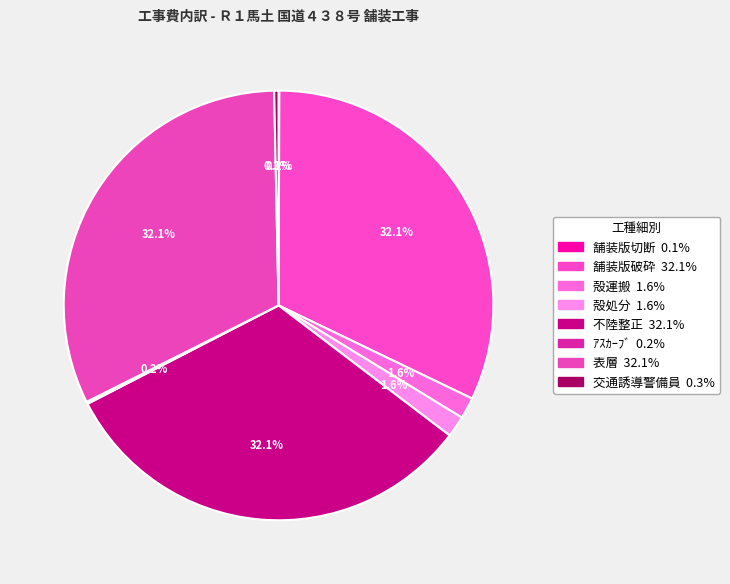

What percentage is NOT represented by 舗装版破砕?

67.9%